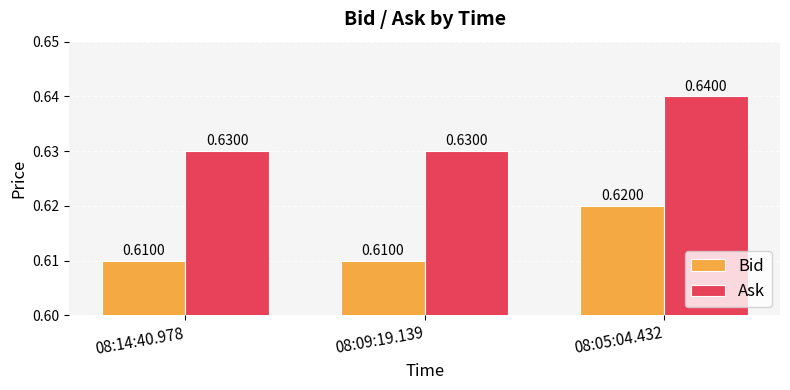

List the series in order of their overall mean, lowest first.

Bid, Ask